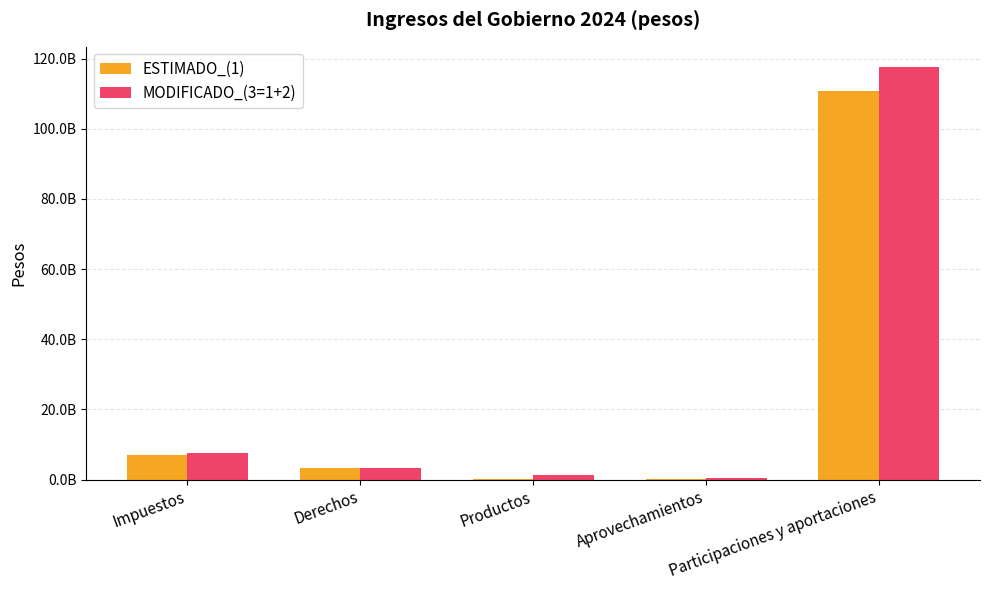

Where does the MODIFICADO_(3=1+2) series first go above 3291668668?

Impuestos